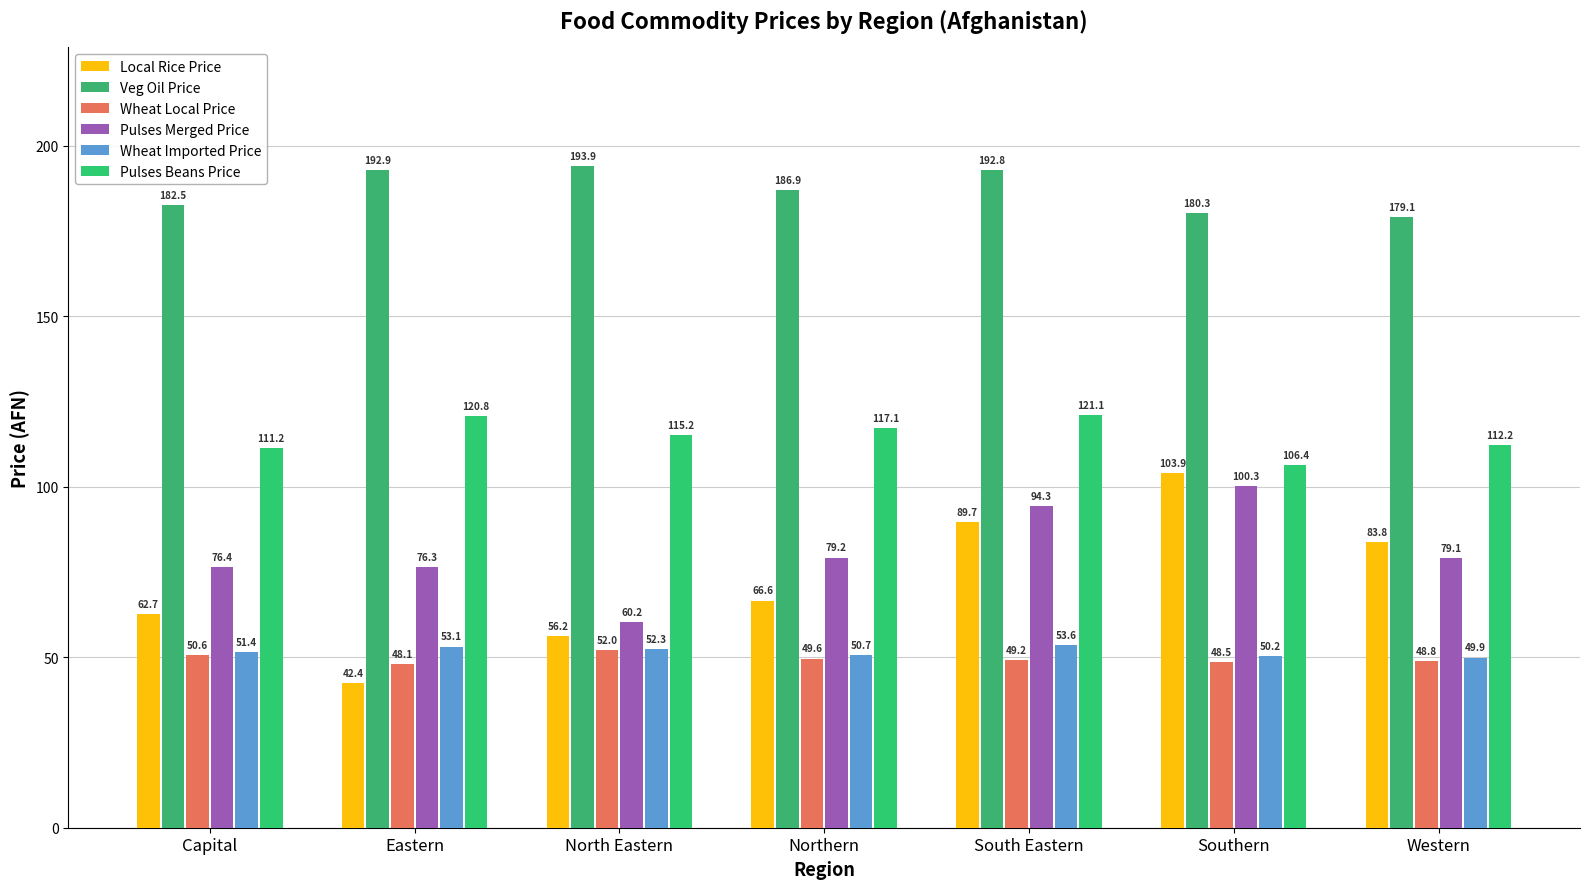

What is the sum of the Pulses Merged Price values at Capital and Eastern?

152.7